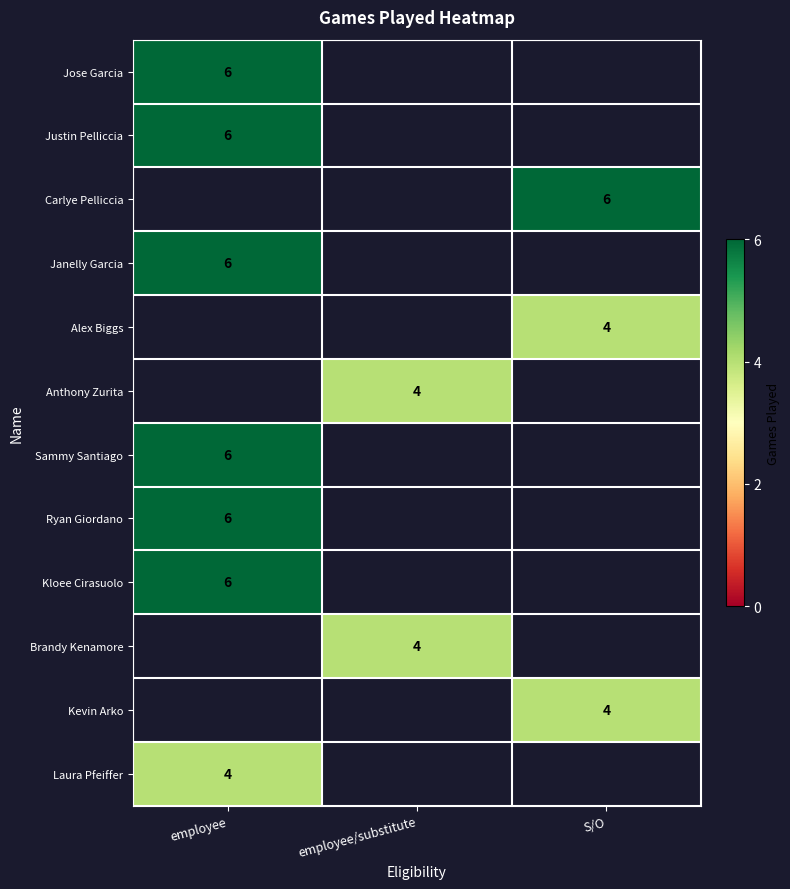

How many distinct data groups are displayed?

12